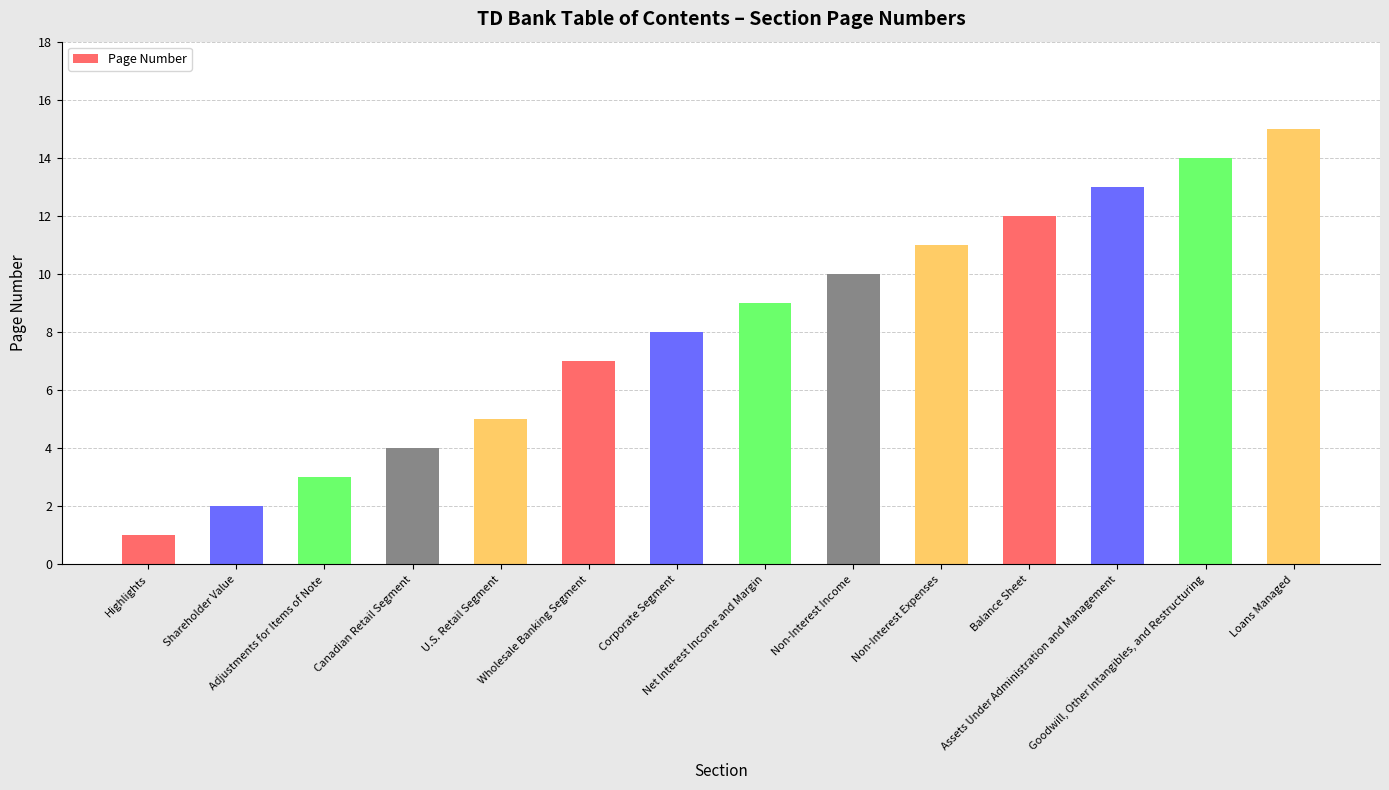

The value at Loans Managed is 15. True or false?

True